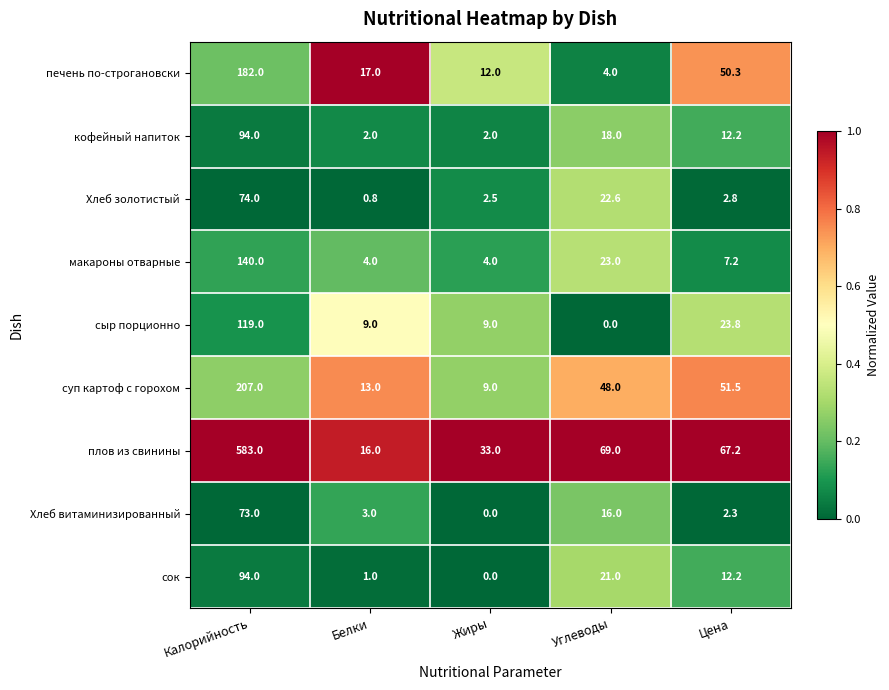

Rank the categories by суп картоф с горохом value from lowest to highest.

Жиры, Белки, Углеводы, Цена, Калорийность